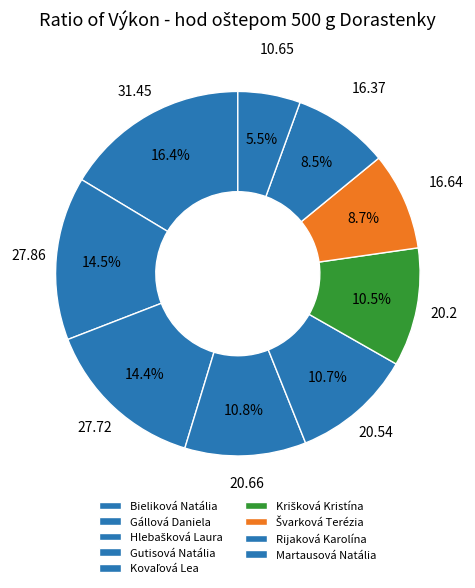

How many slices are in this pie chart?

9